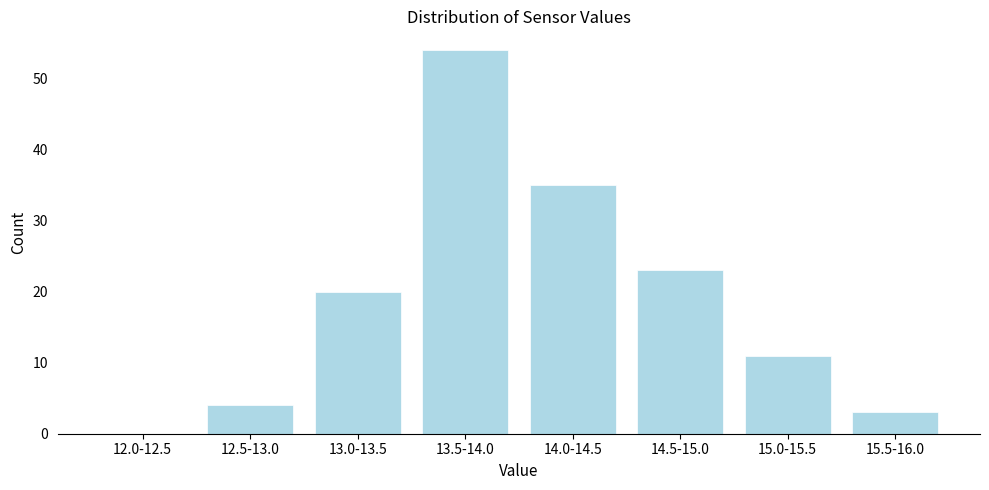

Reading left to right, extract all data points from this chart.

12.0-12.5=0	12.5-13.0=4	13.0-13.5=20	13.5-14.0=54	14.0-14.5=35	14.5-15.0=23	15.0-15.5=11	15.5-16.0=3